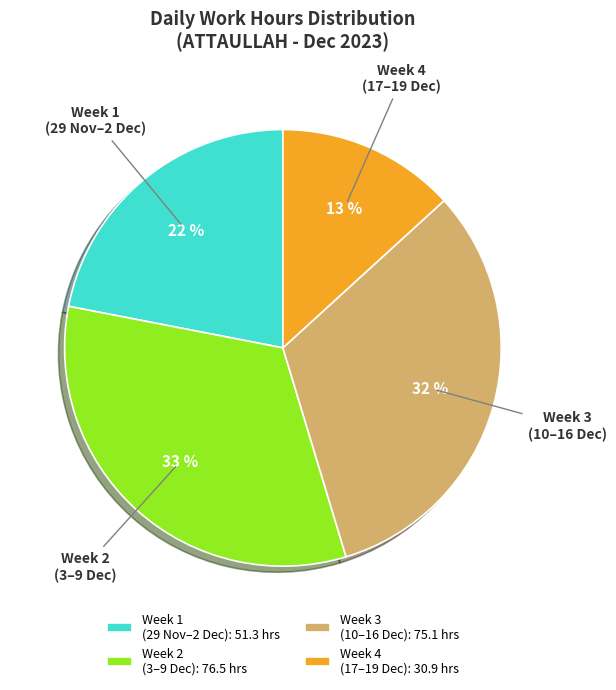

Is it true that Week 1 (29 Nov–2 Dec) is 22% of the pie?

True